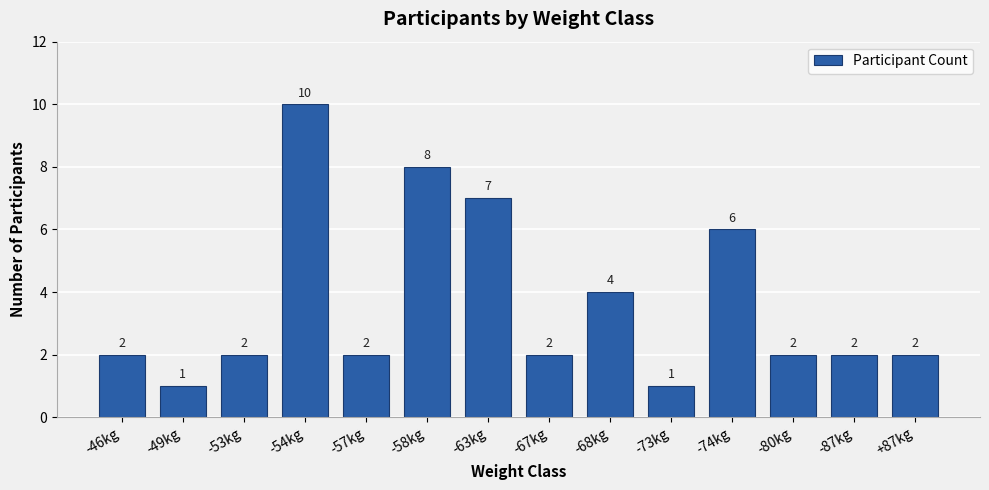

Reading left to right, list all the values displayed in this chart.

-46kg=2	-49kg=1	-53kg=2	-54kg=10	-57kg=2	-58kg=8	-63kg=7	-67kg=2	-68kg=4	-73kg=1	-74kg=6	-80kg=2	-87kg=2	+87kg=2